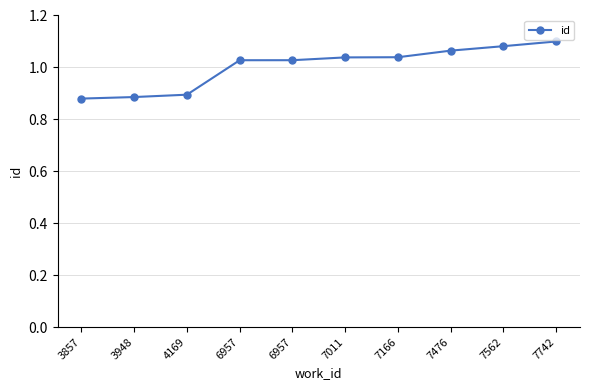

True or false: there are more than 2 points higher than both neighbors.

False